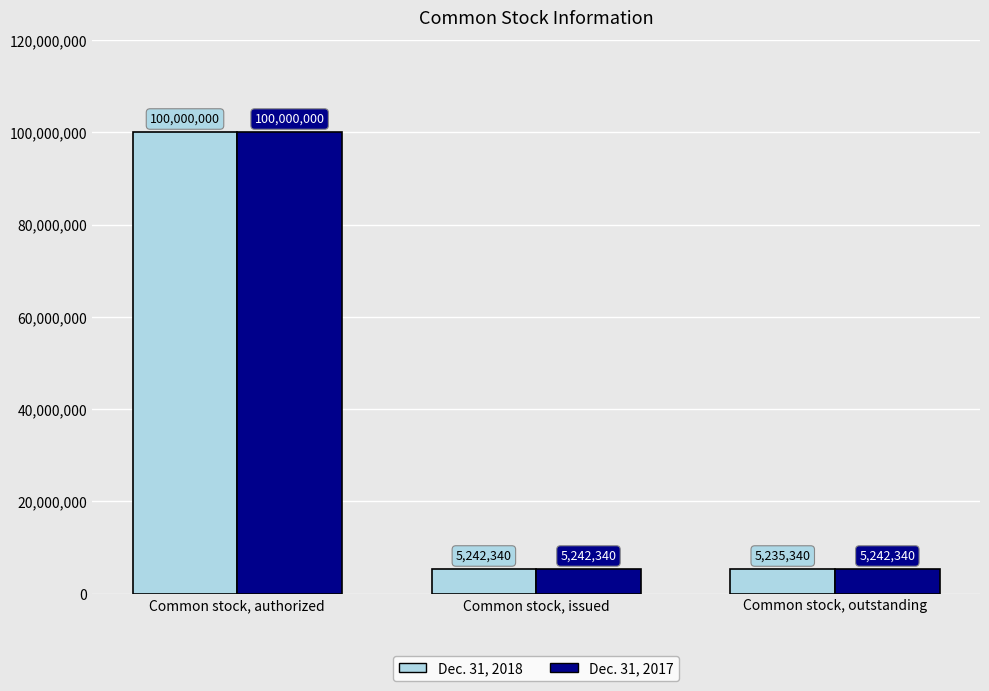

What is the value of the Dec. 31, 2018 bar at the 3rd from the left?

5235340